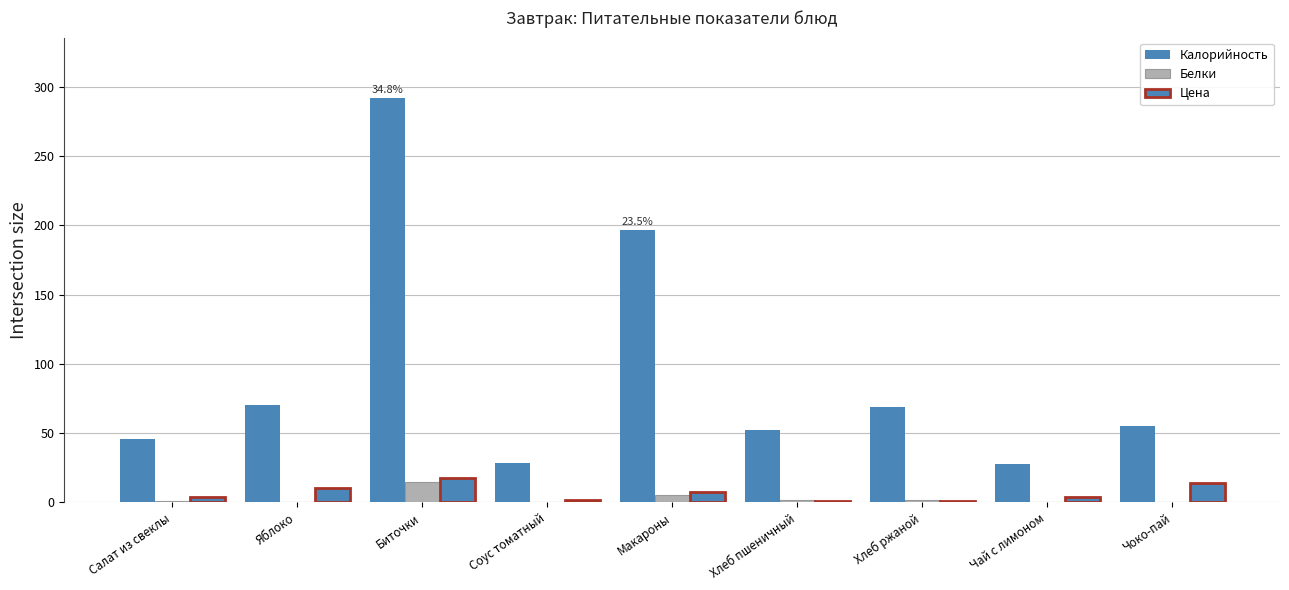

Reading left to right, list all the values displayed in this chart.

Калорийность: Салат из свеклы=45.6	Яблоко=70.5	Биточки=291.6	Соус томатный=28.1	Макароны=196.8	Хлеб пшеничный=52.4	Хлеб ржаной=69.0	Чай с лимоном=27.9	Чоко-пай=55.2
Белки: Салат из свеклы=0.8	Яблоко=0.4	Биточки=15.0	Соус томатный=0.3	Макароны=5.4	Хлеб пшеничный=1.5	Хлеб ржаной=1.7	Чай с лимоном=0.3	Чоко-пай=0.2
Цена: Салат из свеклы=3.8	Яблоко=10.2	Биточки=17.4	Соус томатный=1.6	Макароны=7.3	Хлеб пшеничный=1.3	Хлеб ржаной=0.8	Чай с лимоном=3.8	Чоко-пай=14.0